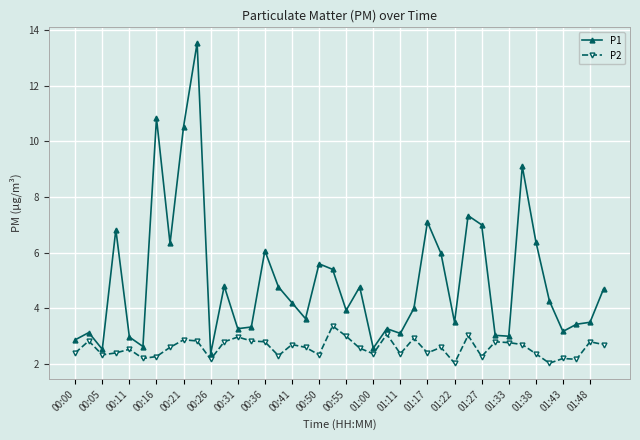

What is the value of the P2 point at the 35th from the left?

2.4